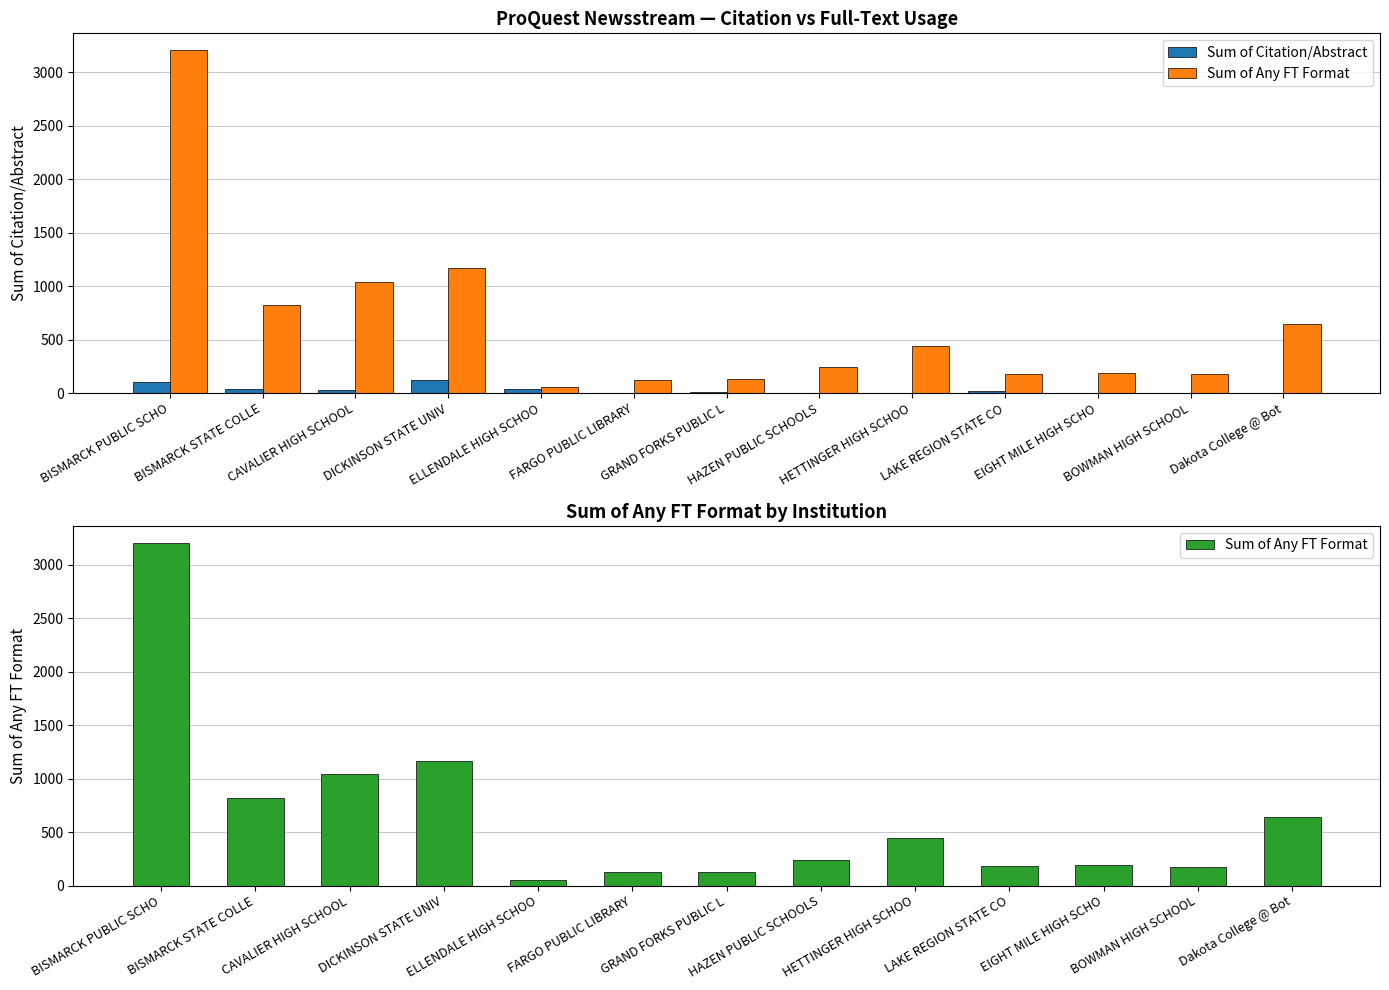

What is the difference between the maximum and minimum values in the Sum of Any FT Format series?

3147